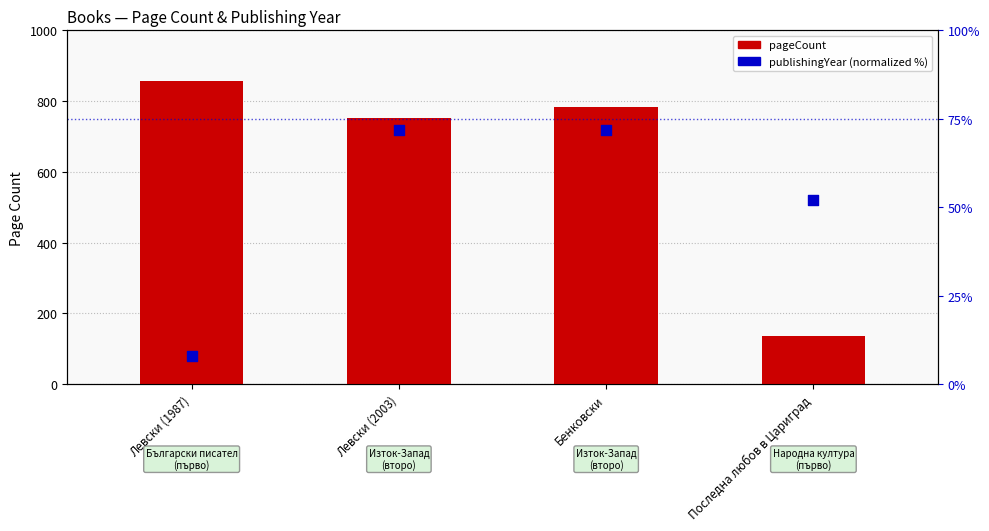

Which series contains the highest Y value?

pageCount